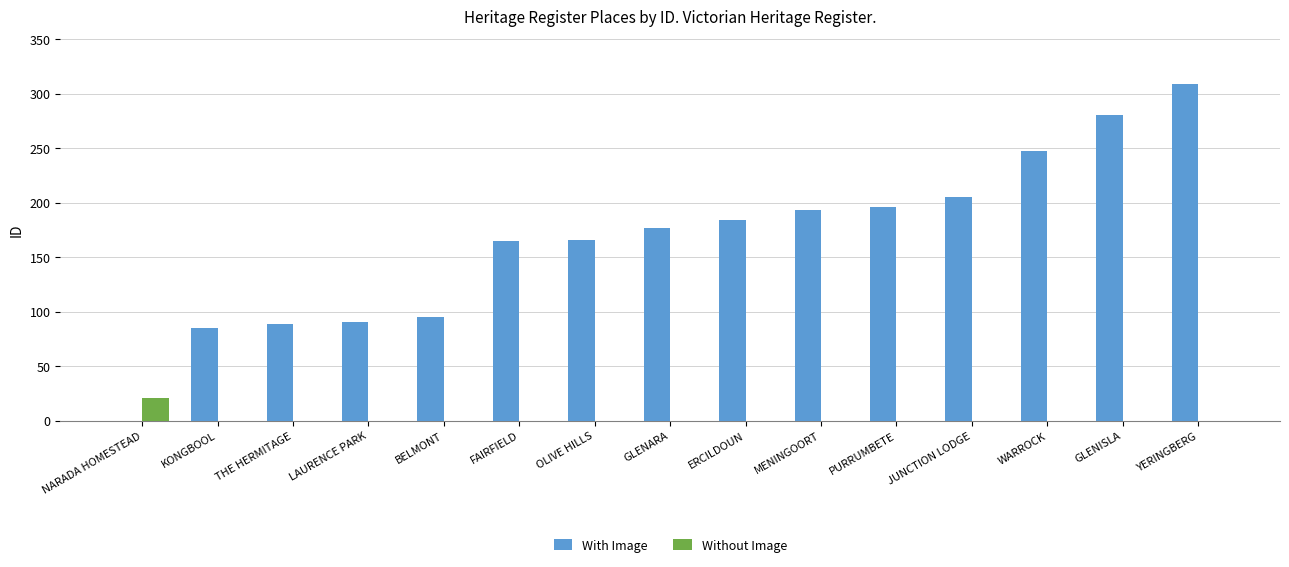

Is it true that Without Image equals 0 at KONGBOOL?

True